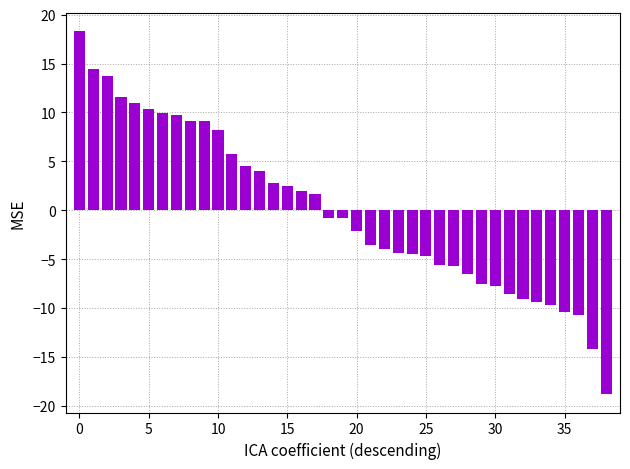

How many data points are less than 0?

21